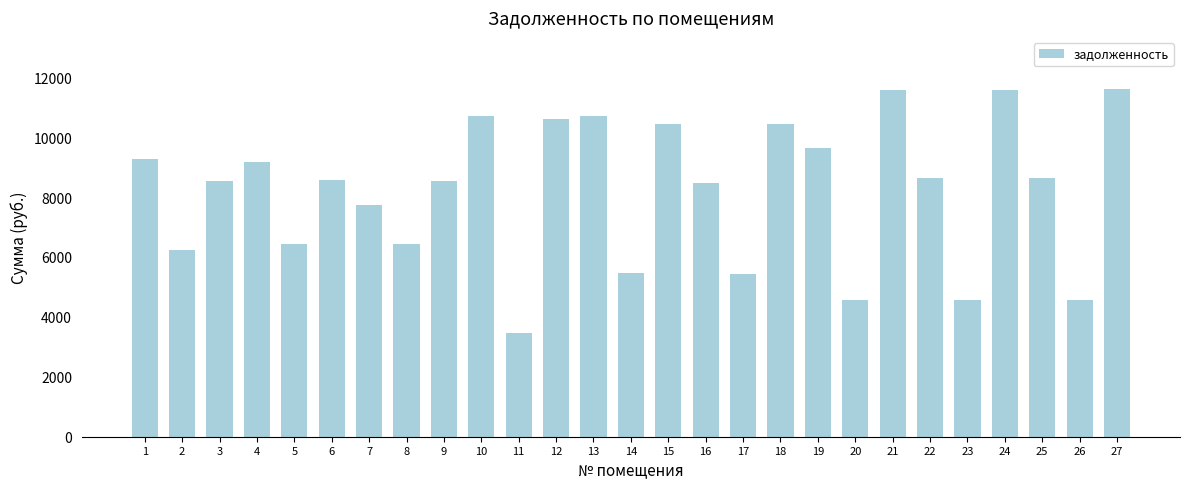

The value at 4 is 15457.4. True or false?

False